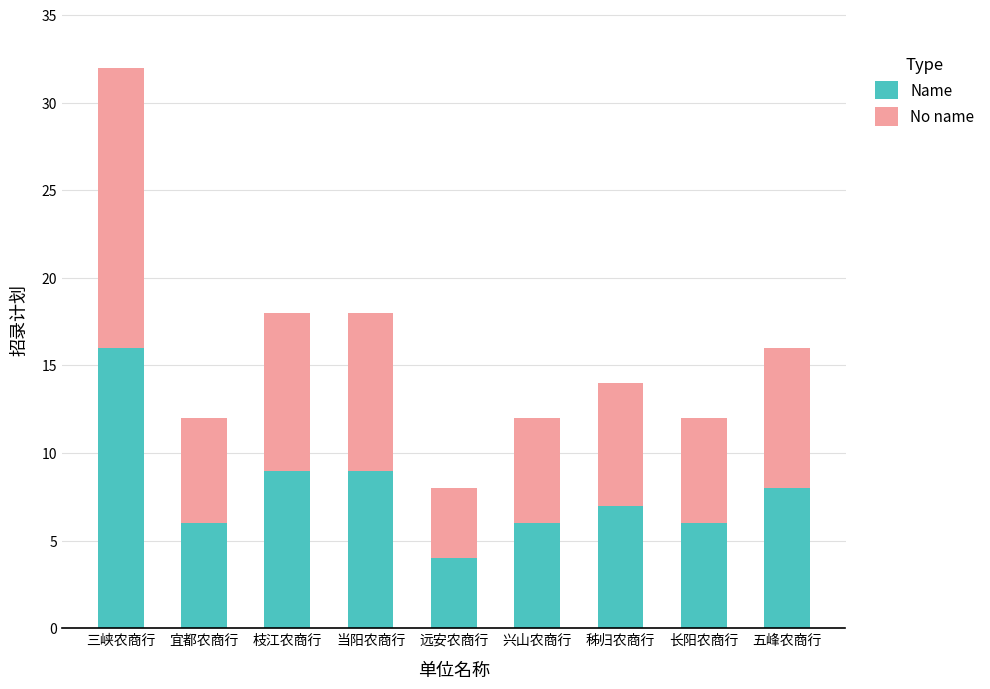

At which category is the sum across all series the highest?

三峡农商行